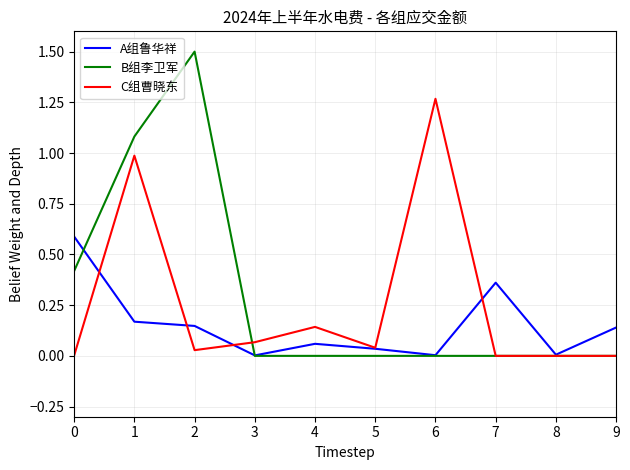

Is the value of A组鲁华祥 at 3 greater than the value of C组曹晓东 at 3?

No